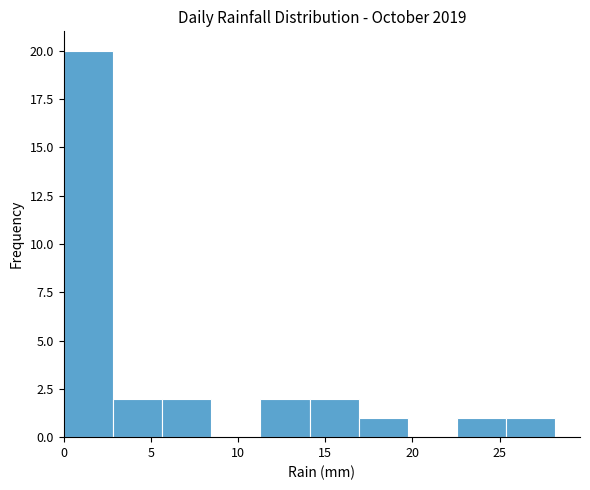

Reading left to right, list every bar in this chart as the range it spans on the x-axis followed by its height. Neither the bar edges nor the heights are printed on the chart, so give them approximately, as read against the axes.

0.0 to 3.0: 20
3.0 to 5.5: 2
5.5 to 8.5: 2
8.5 to 11.5: 0
11.5 to 14.0: 2
14.0 to 17.0: 2
17.0 to 19.5: 1
19.5 to 22.5: 0
22.5 to 25.5: 1
25.5 to 28.0: 1